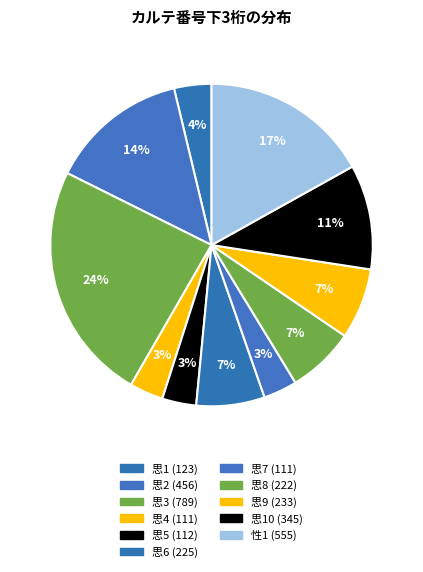

What is the change in value from 思5 (112) to 思8 (222)?

+110